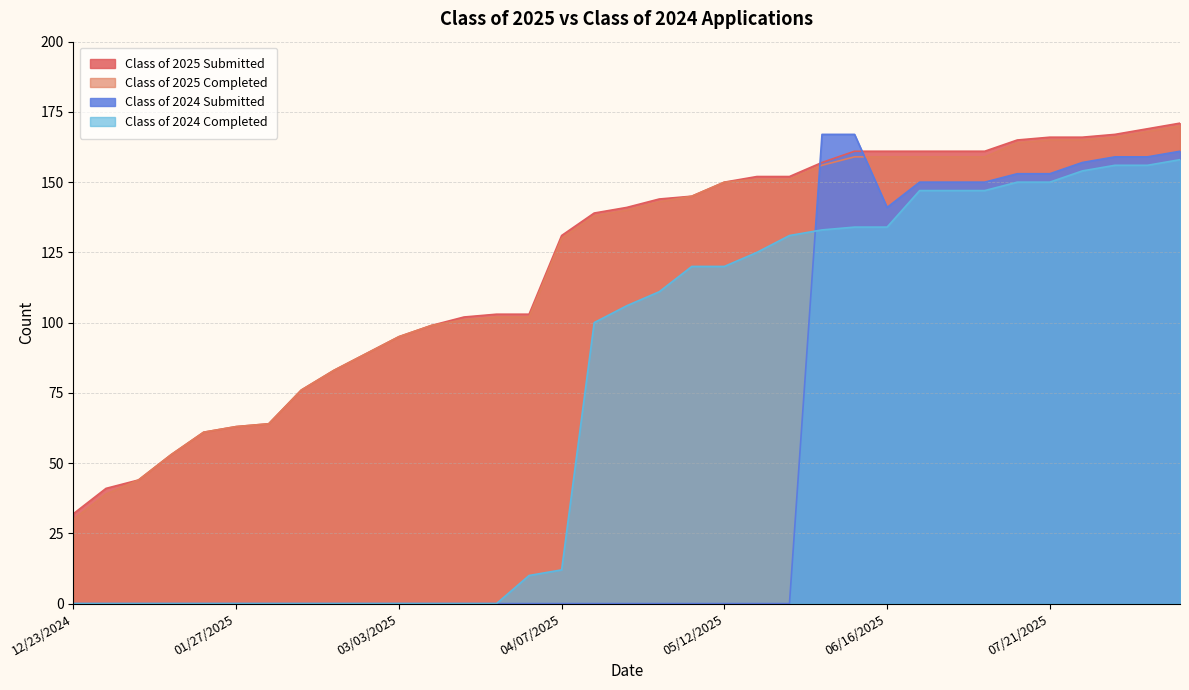

At how many categories does at least one series exceed 84?

26